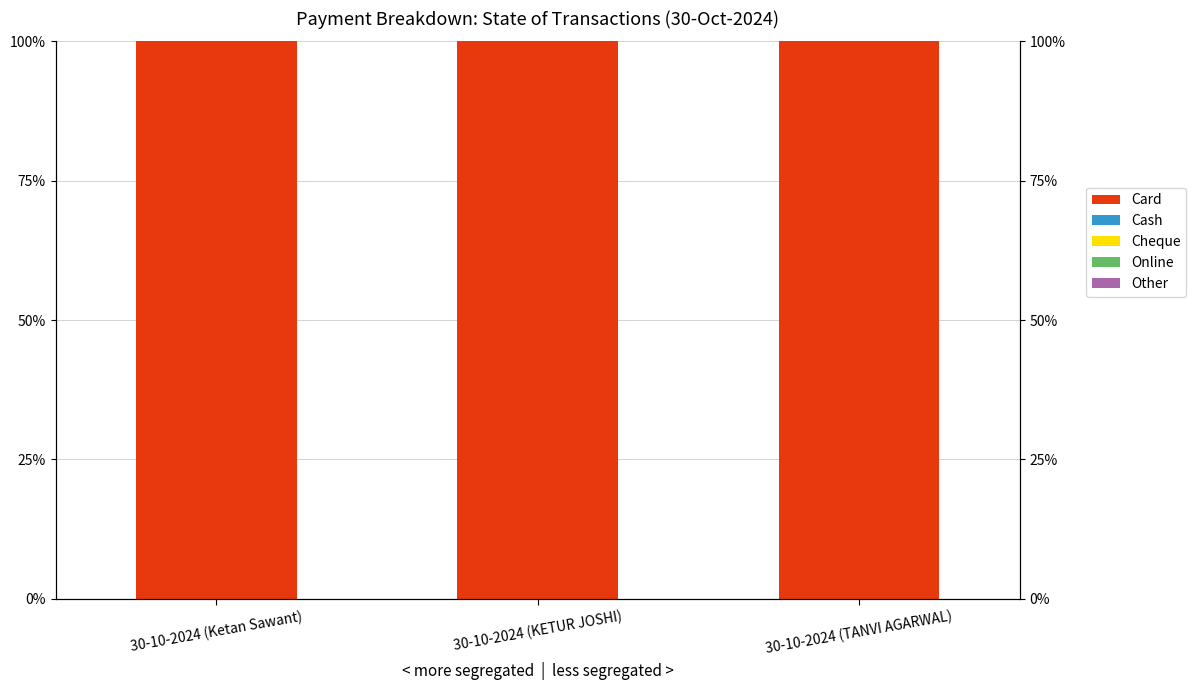

How many categories are shown in the chart?

3